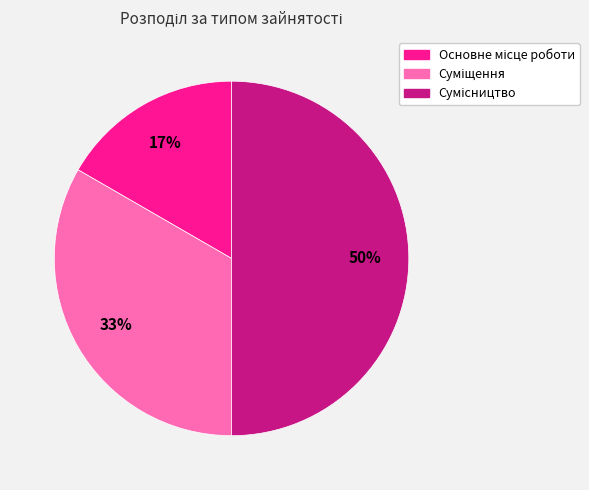

To the nearest percent, what is the difference between the largest and smallest slice percentages?

33%